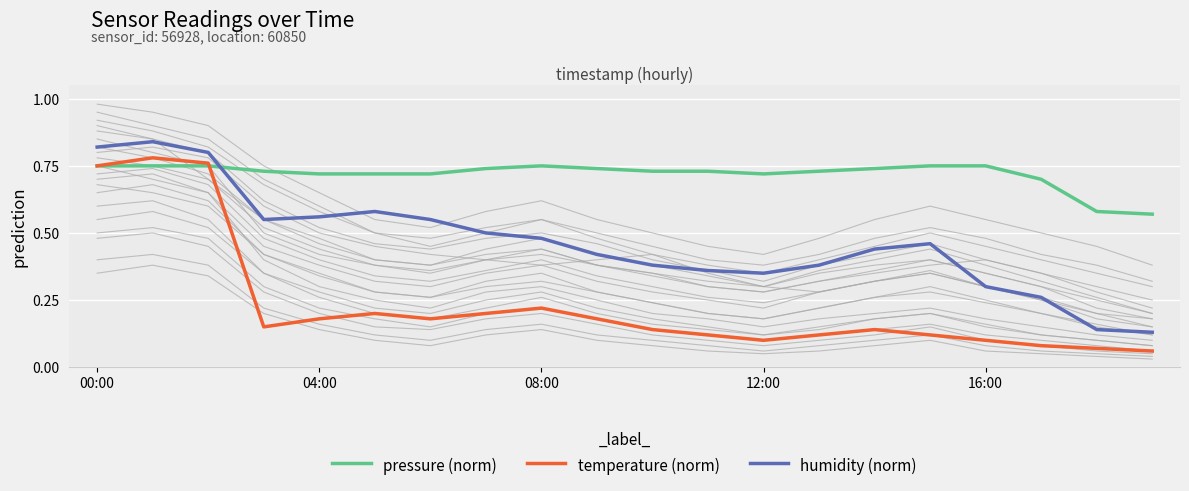

True or false: humidity (norm) has a value of 0.2 at 14.

False